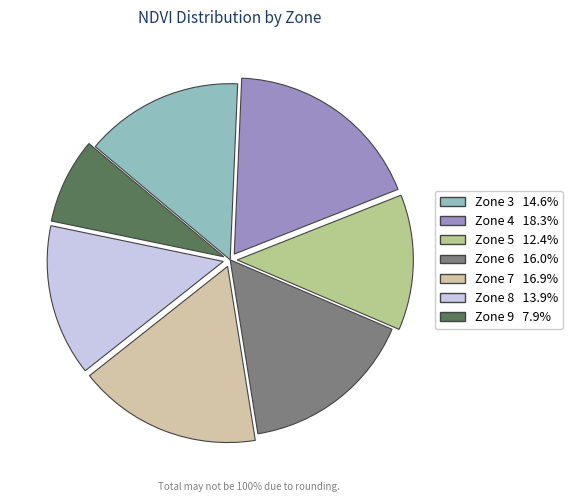

Is there any slice that represents more than half of the pie?

No